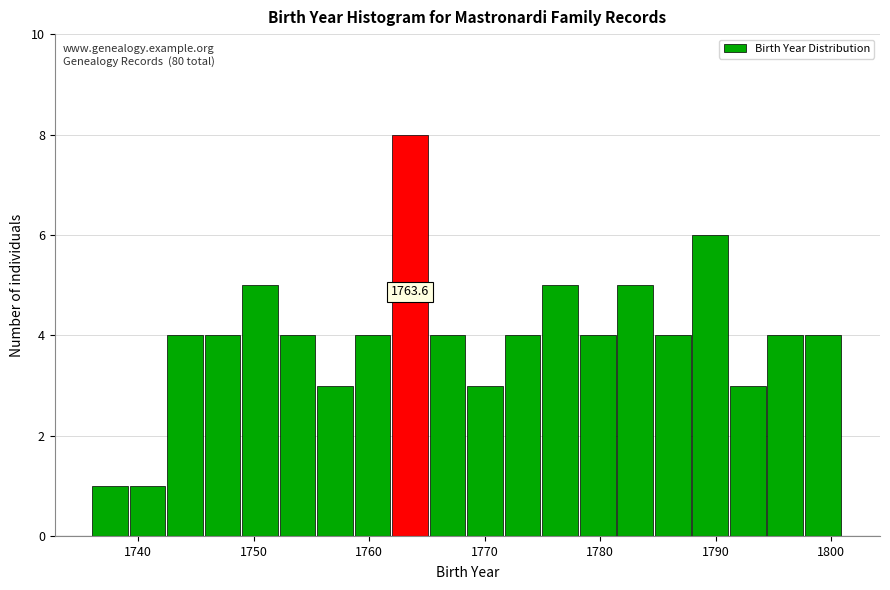

Around what value on the x-axis is the tallest bar? Give the approximate position of its centre, as read against the axis.

1764